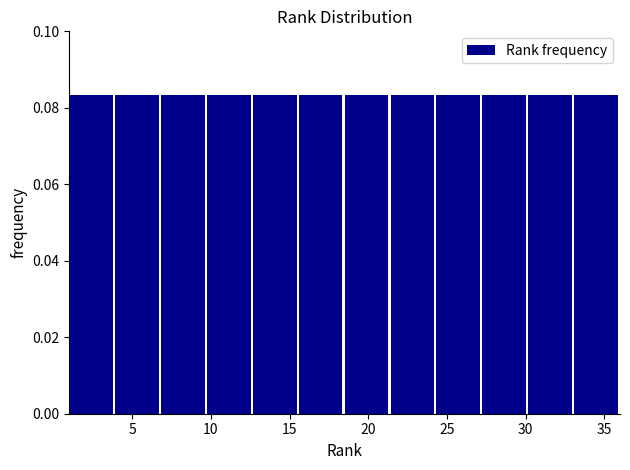

Reading left to right, list every bar in this chart as the range it spans on the x-axis followed by its height. Neither the bar edges nor the heights are printed on the chart, so give them approximately, as read against the axes.

1.0 to 4.0: 0.084
4.0 to 7.0: 0.084
7.0 to 10.0: 0.084
10.0 to 12.5: 0.084
12.5 to 15.5: 0.084
15.5 to 18.5: 0.084
18.5 to 21.5: 0.084
21.5 to 24.5: 0.084
24.5 to 27.5: 0.084
27.5 to 30.0: 0.084
30.0 to 33.0: 0.084
33.0 to 36.0: 0.084